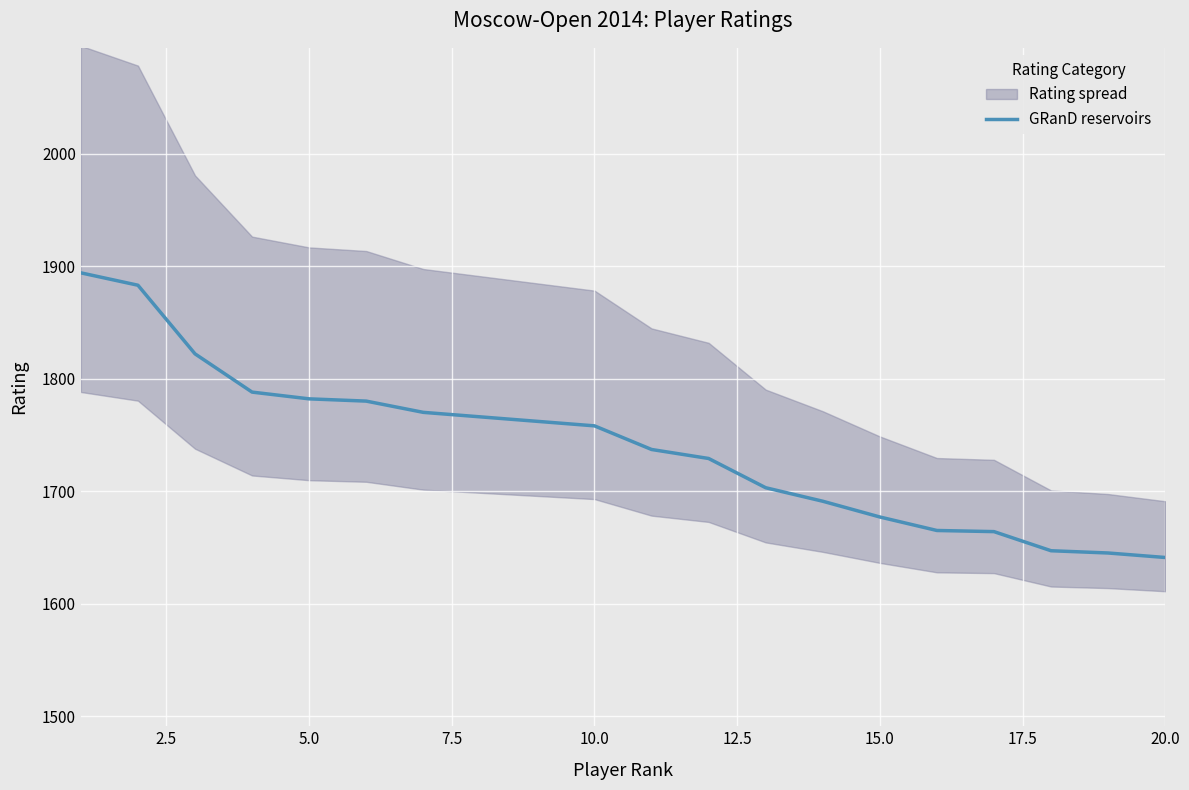

What is the minimum value for GRanD reservoirs?

1641